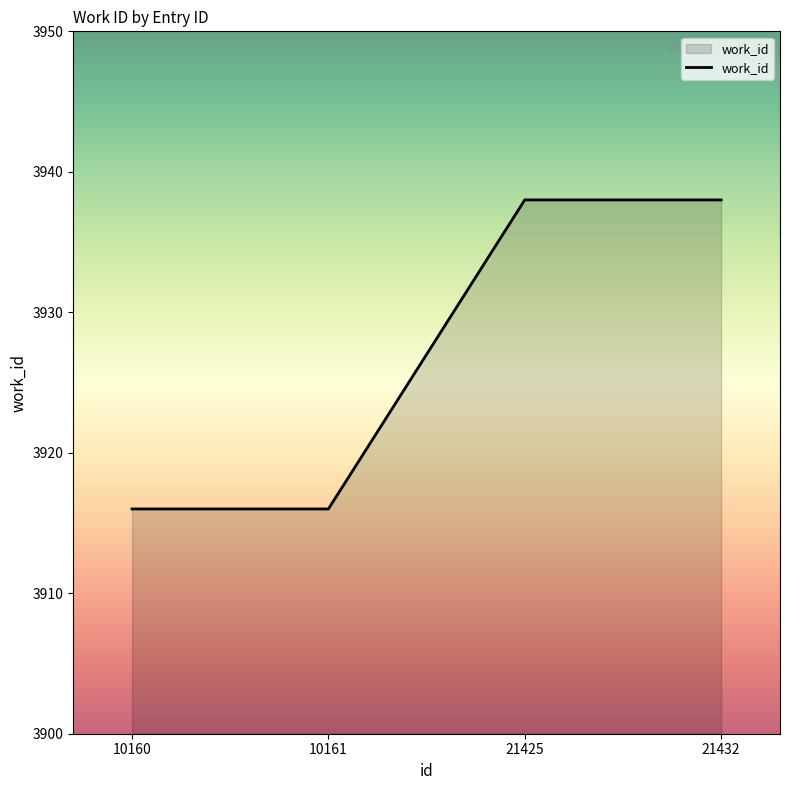

True or false: the data shows 3938 at 21432.

True